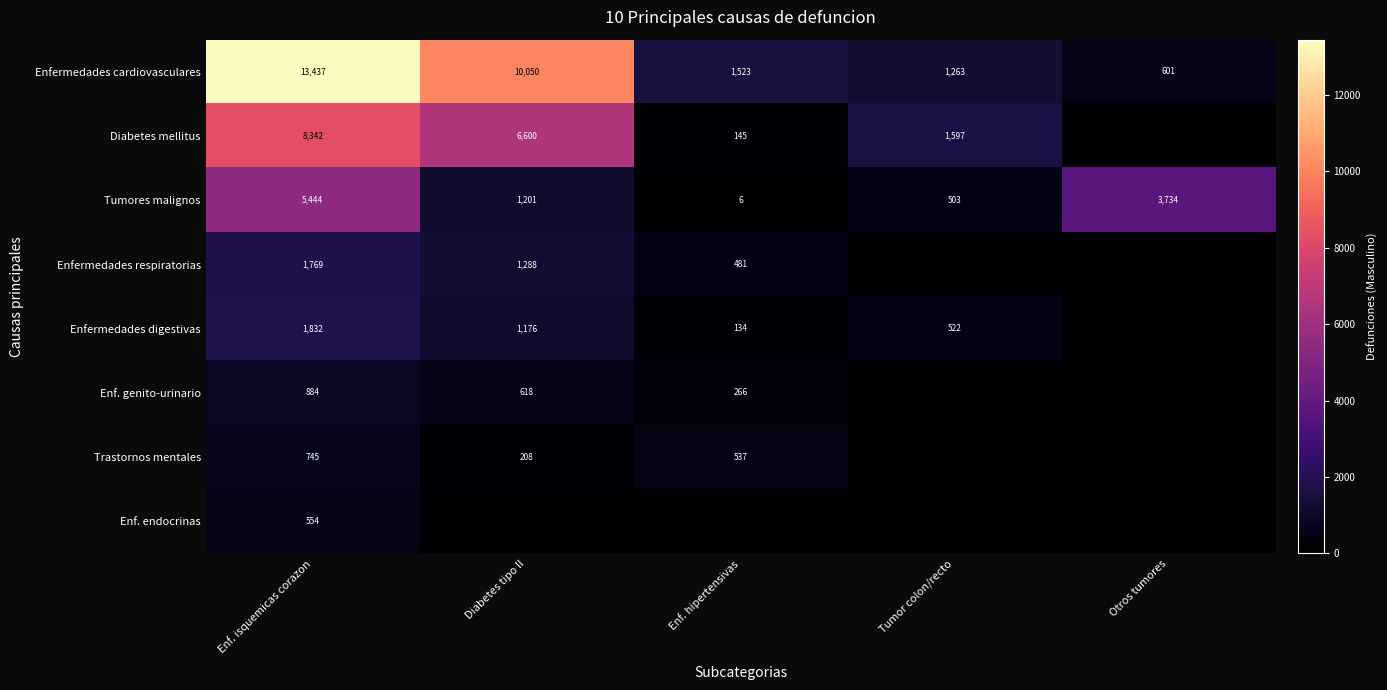

What is the average value of the Enfermedades cardiovasculares series?

5375